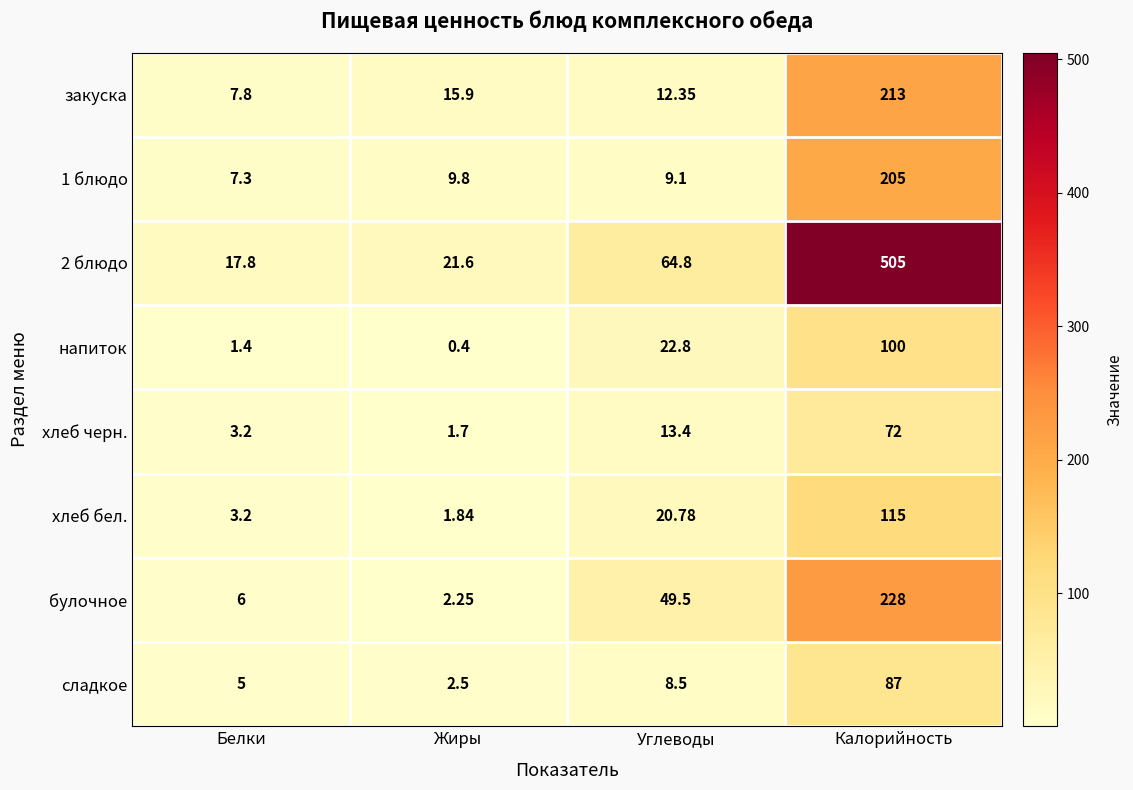

List the labels in order of напиток value, largest first.

Калорийность, Углеводы, Белки, Жиры